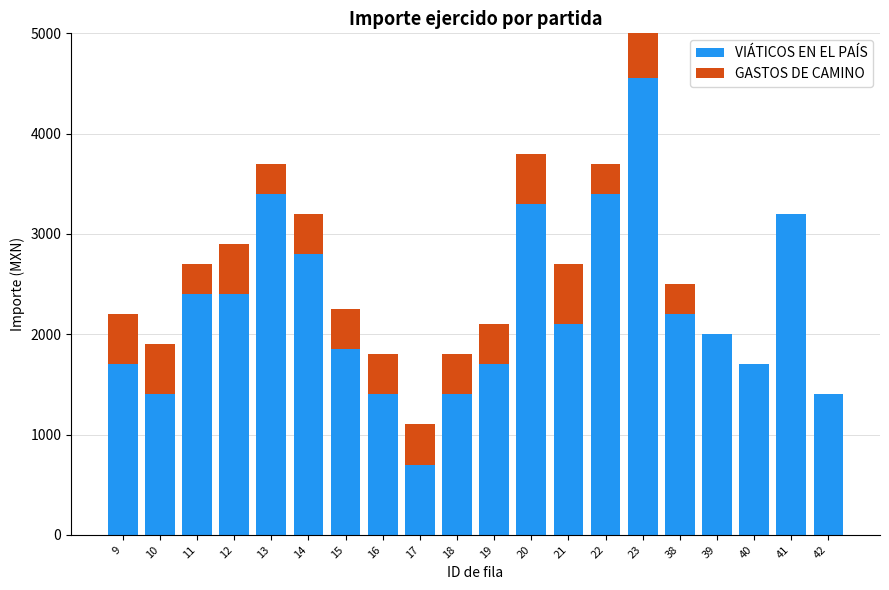

At which label does VIÁTICOS EN EL PAÍS reach its peak?

23